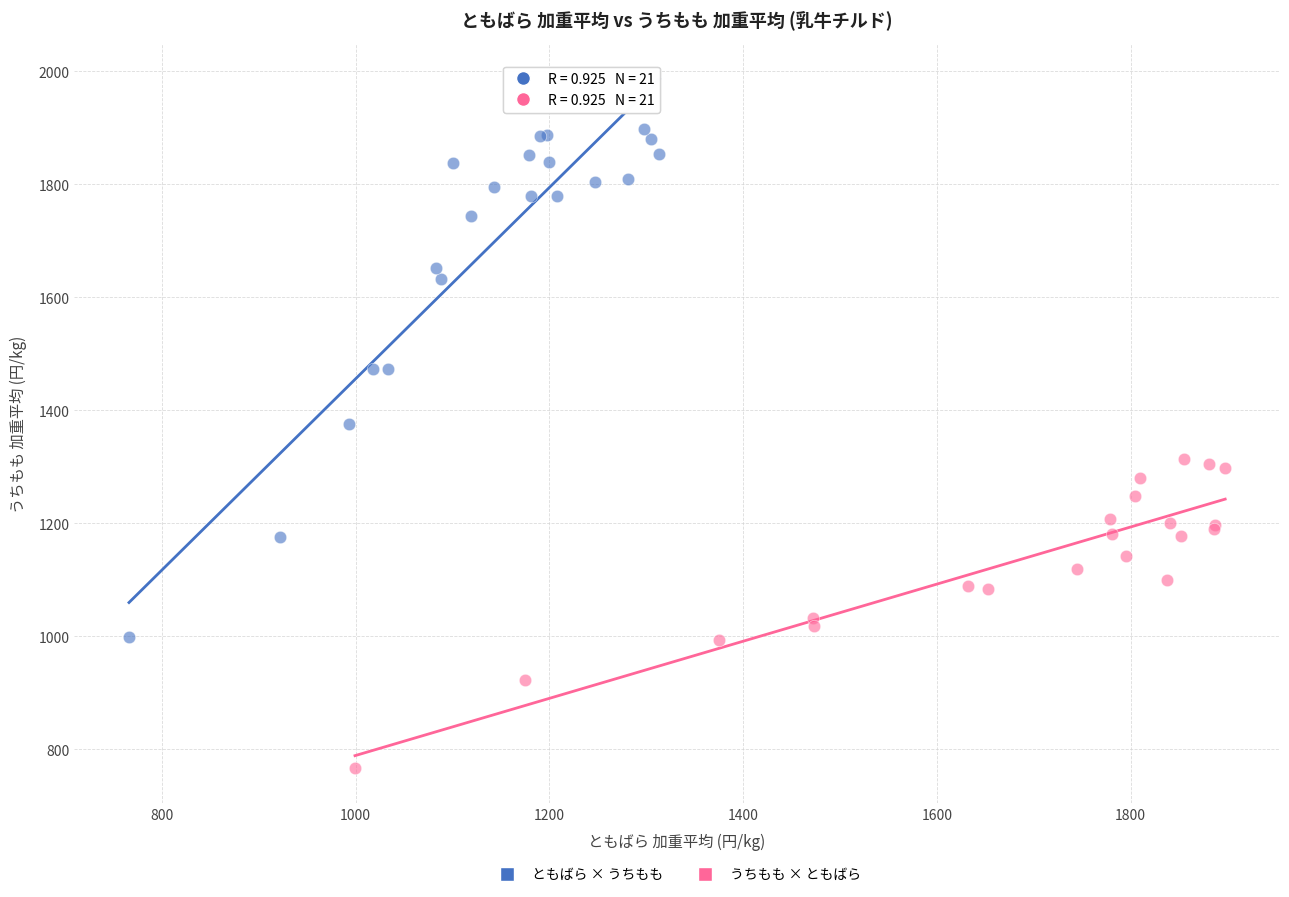

Which series reaches the minimum Y coordinate?

うちもも × ともばら